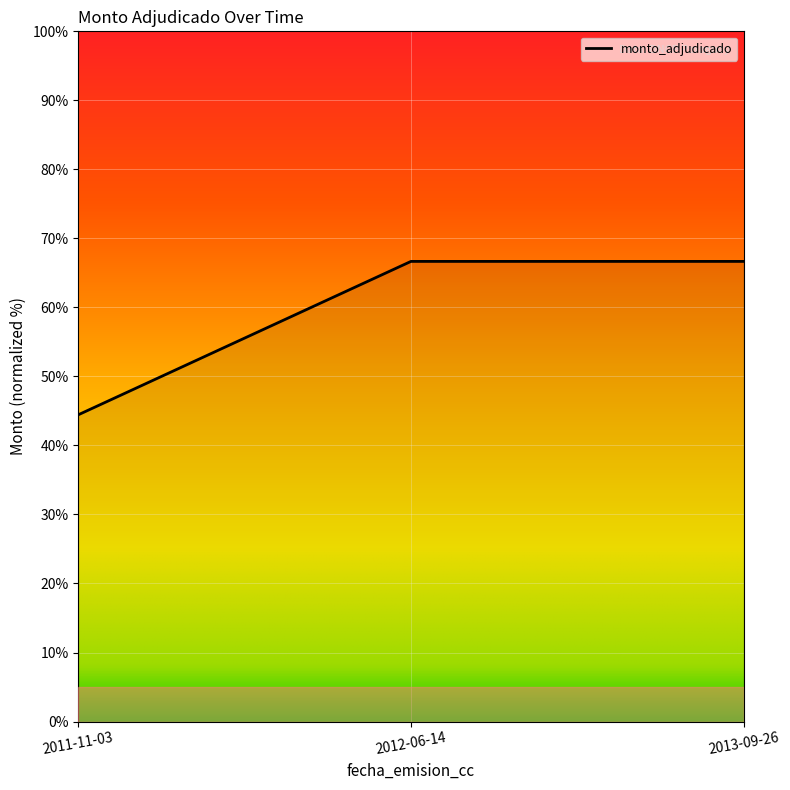

Which category has the lowest value across all series?

2011-11-03